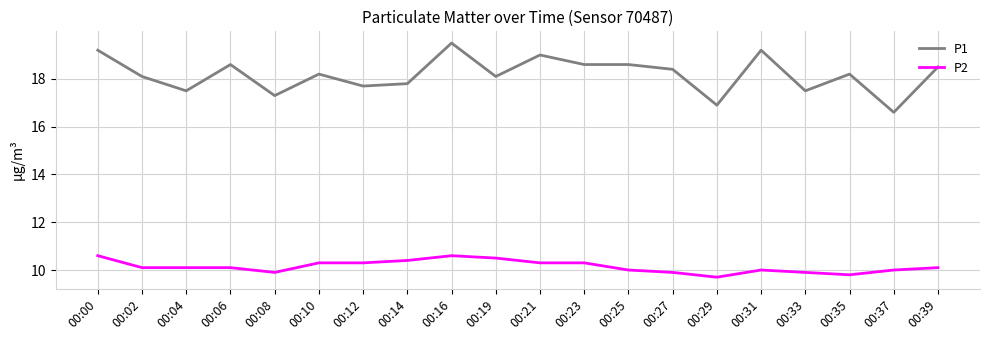

How many categories are shown in the chart?

20